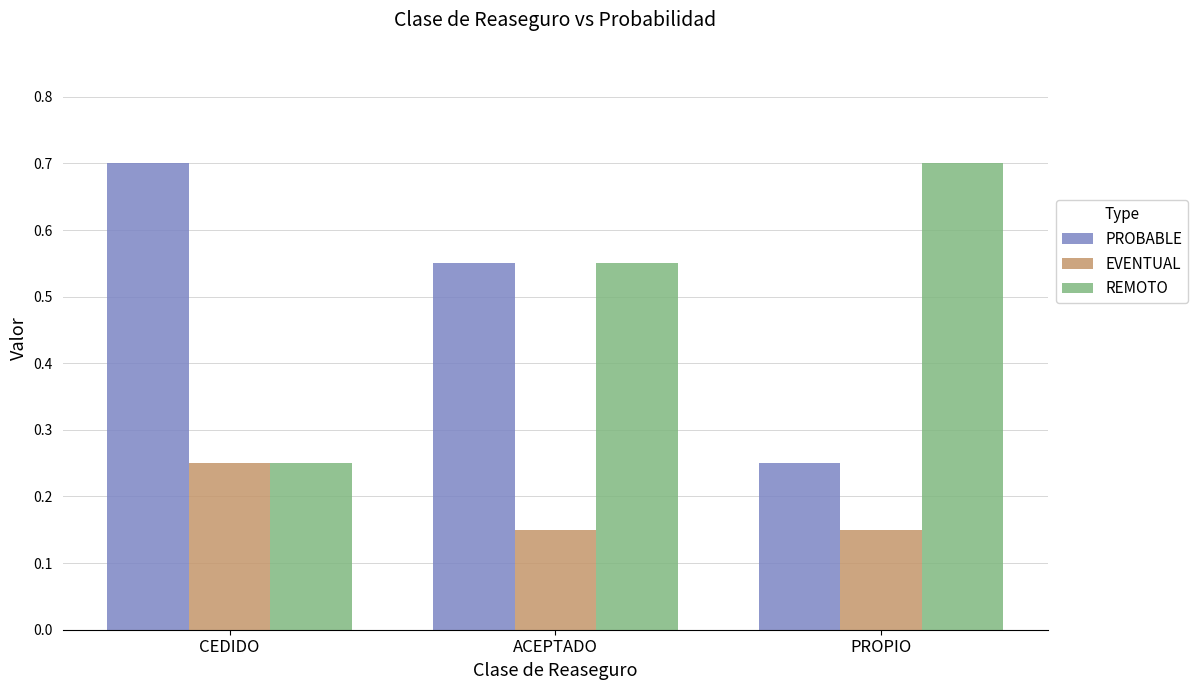

What is the label of the 2nd bar from the left?

ACEPTADO